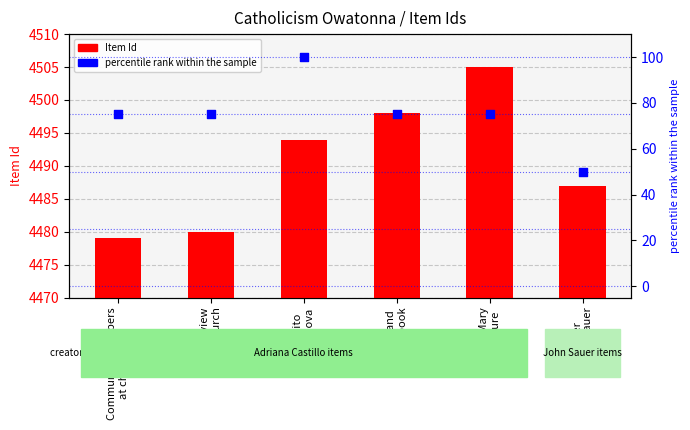

At how many categories does at least one series exceed 3939?

6